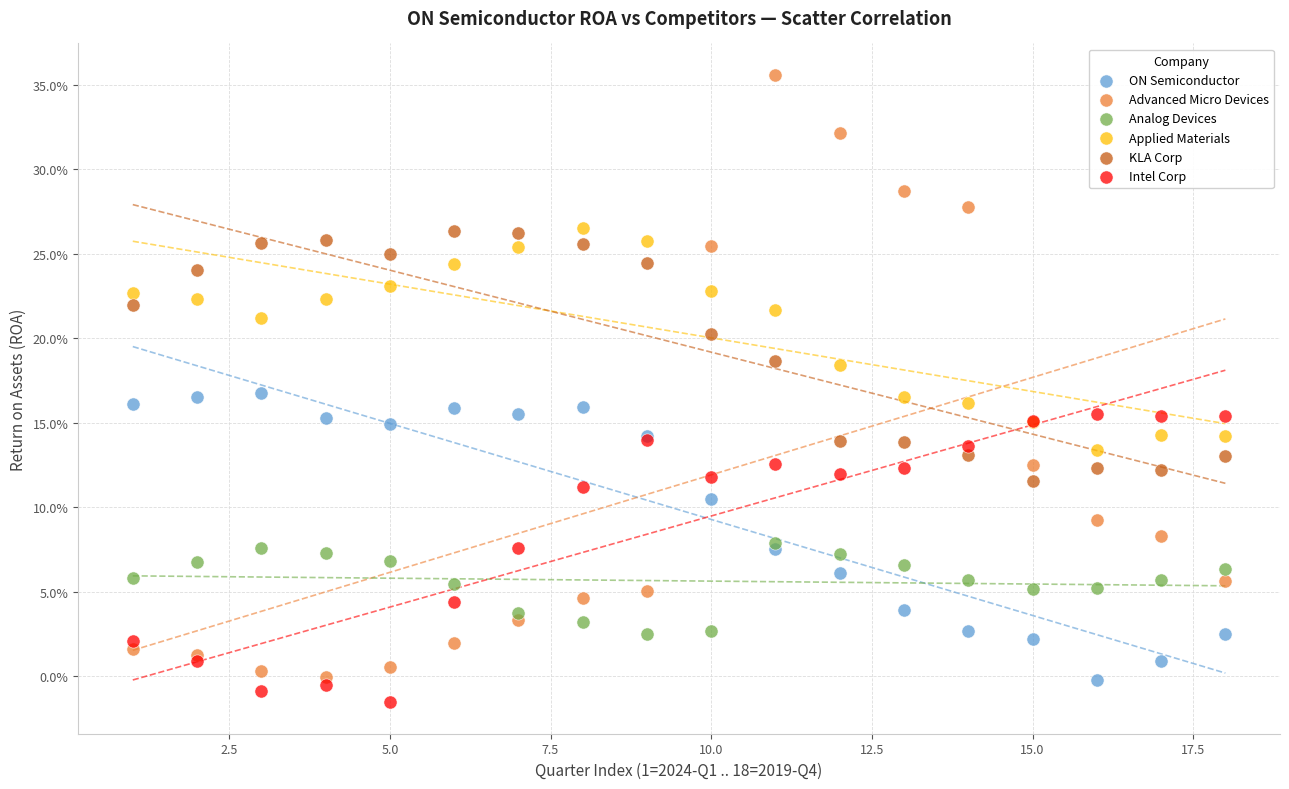

Which series contains the highest Y value?

Advanced Micro Devices